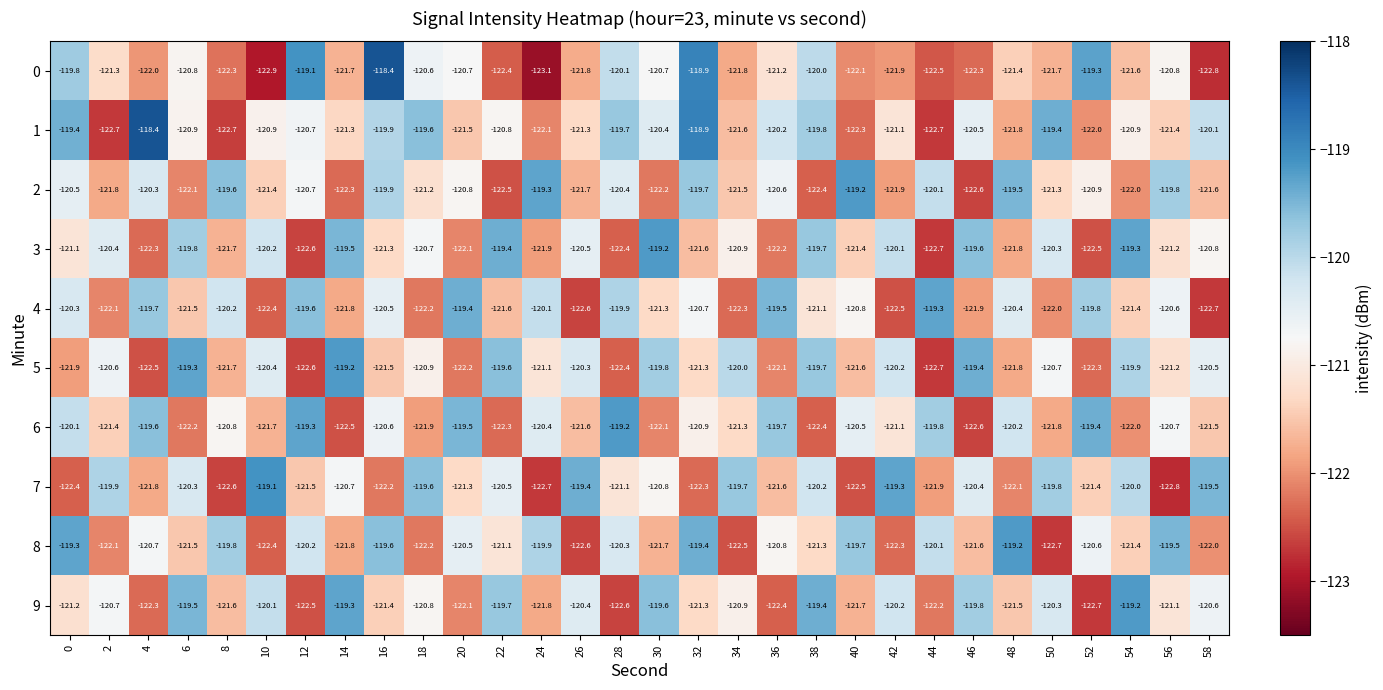

At which label does 6 first exceed -120?

4